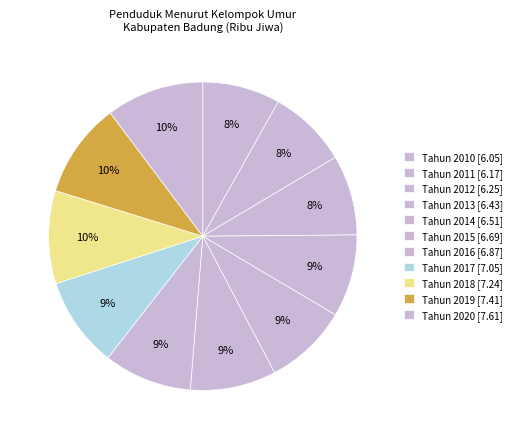

How many segments does this pie chart have?

11